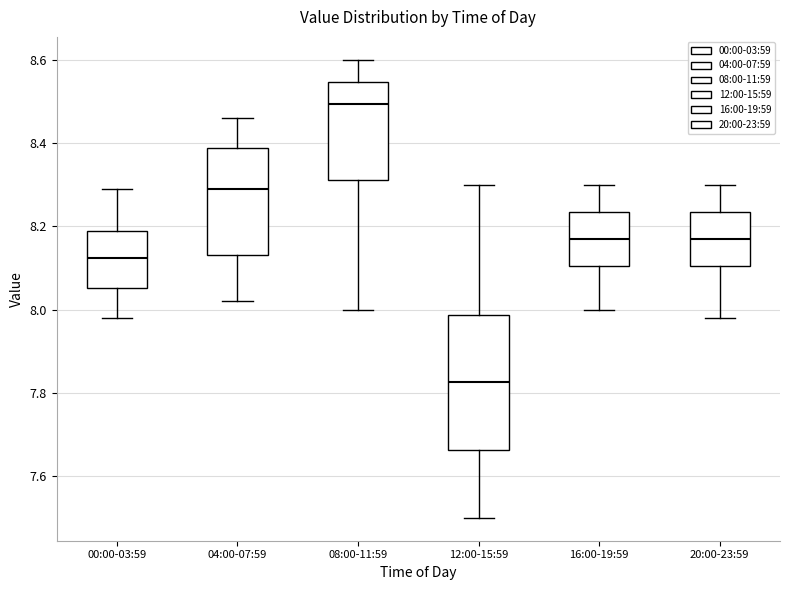

Reading left to right, read every box against the y-axis: the position of its median line, the range the box covers, and the ends of its whiskers. The values are not printed on the chart, so give them approximately, as read against the axis.

00:00-03:59: median 8.12, box 8.06 to 8.20, whiskers 7.98 to 8.30
04:00-07:59: median 8.30, box 8.14 to 8.38, whiskers 8.02 to 8.46
08:00-11:59: median 8.50, box 8.32 to 8.54, whiskers 8.00 to 8.60
12:00-15:59: median 7.82, box 7.66 to 7.98, whiskers 7.50 to 8.30
16:00-19:59: median 8.18, box 8.10 to 8.24, whiskers 8.00 to 8.30
20:00-23:59: median 8.18, box 8.10 to 8.24, whiskers 7.98 to 8.30